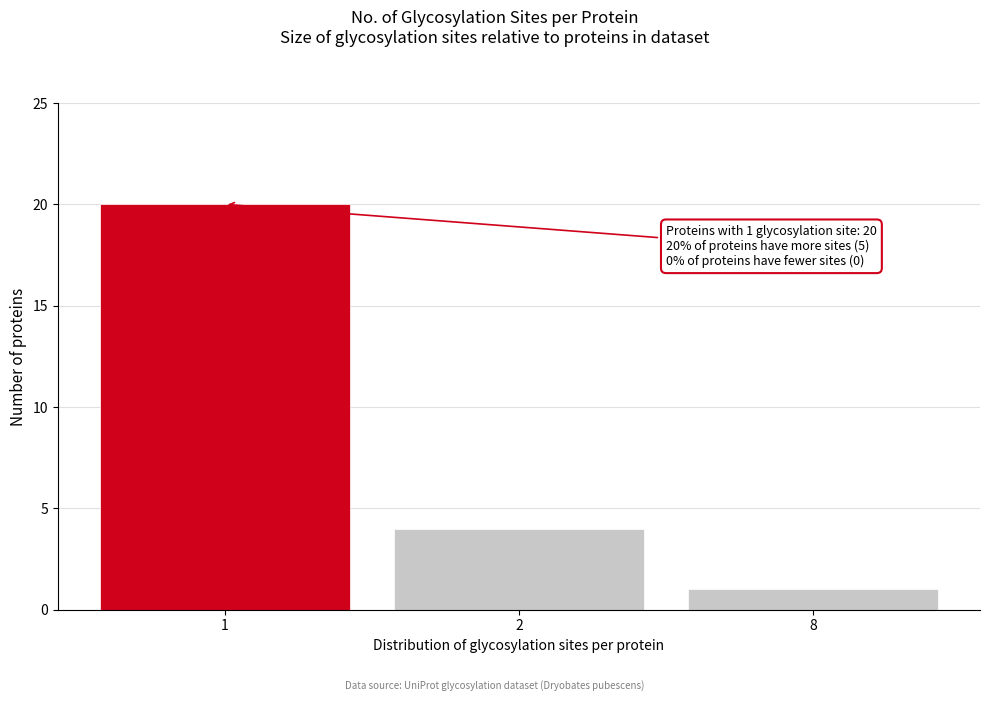

Reading left to right, extract all data points from this chart.

20	4	1